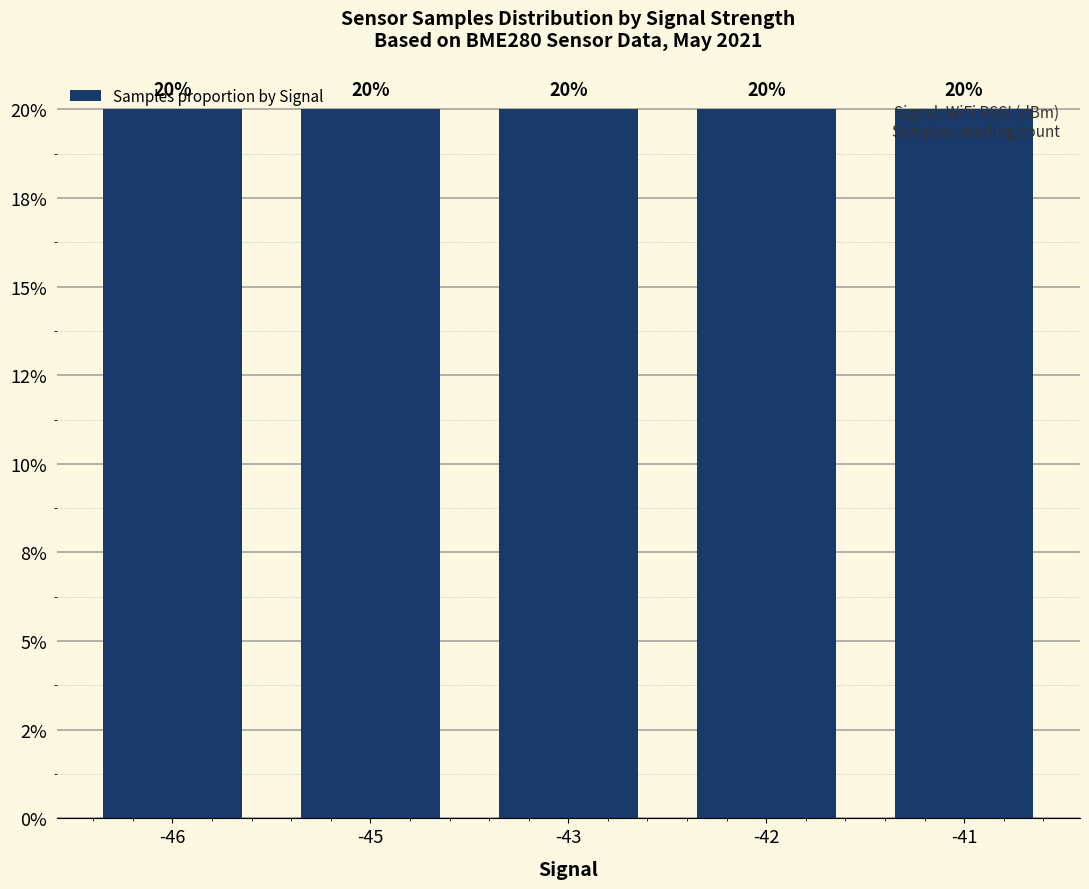

At which category does the chart reach its peak across all series?

-43